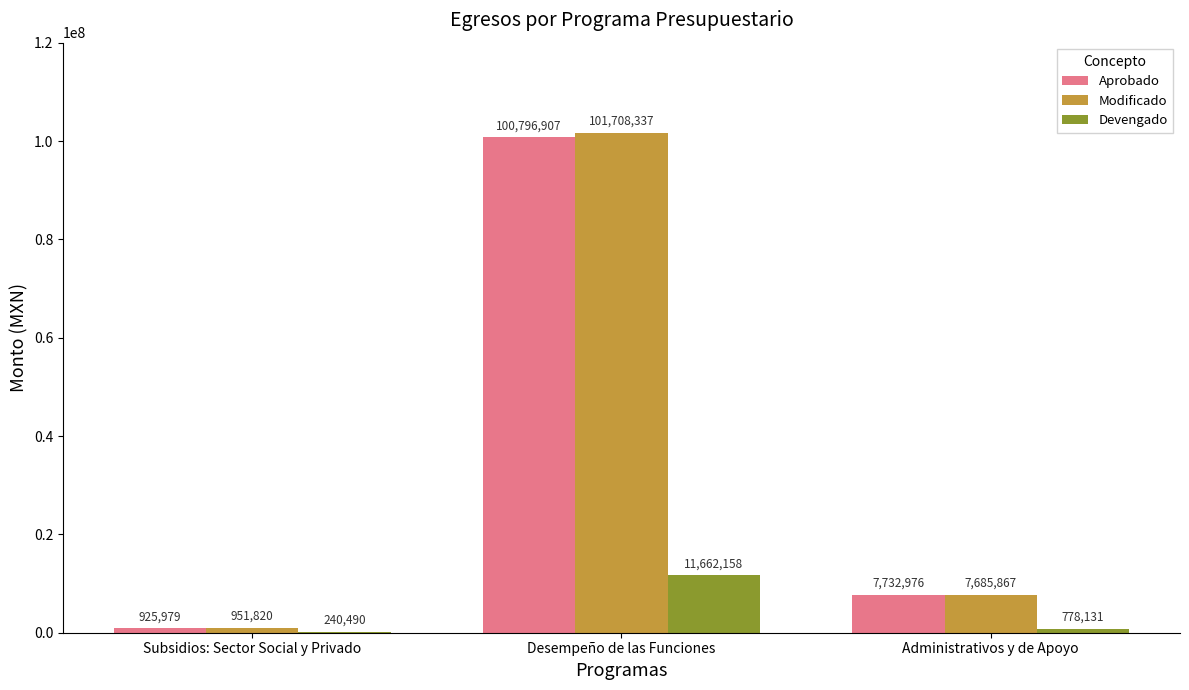

Where does the Modificado series first go above 7685867?

Desempeño de las Funciones